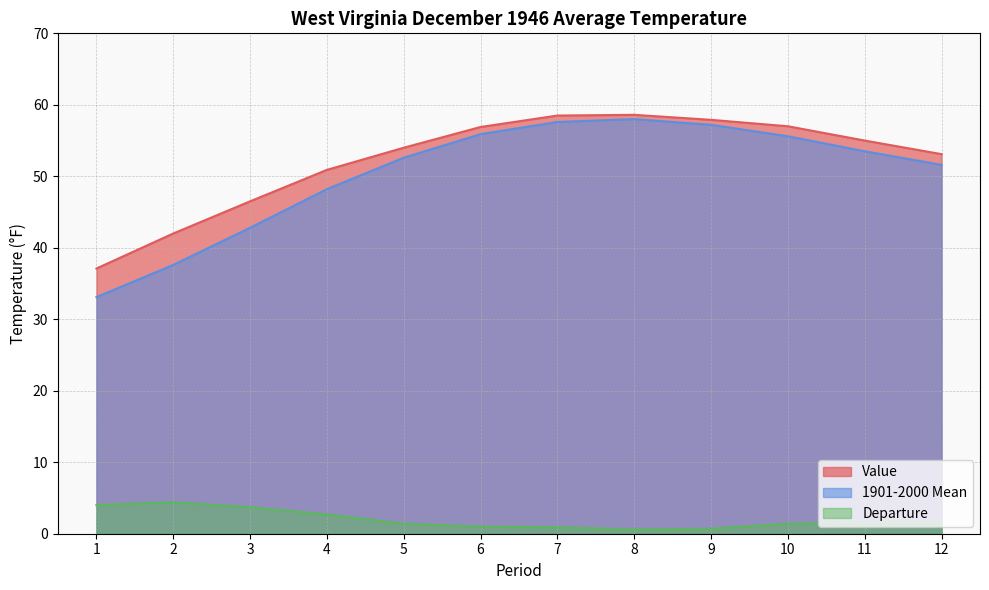

The value of Departure at 1 is 6.5. True or false?

False